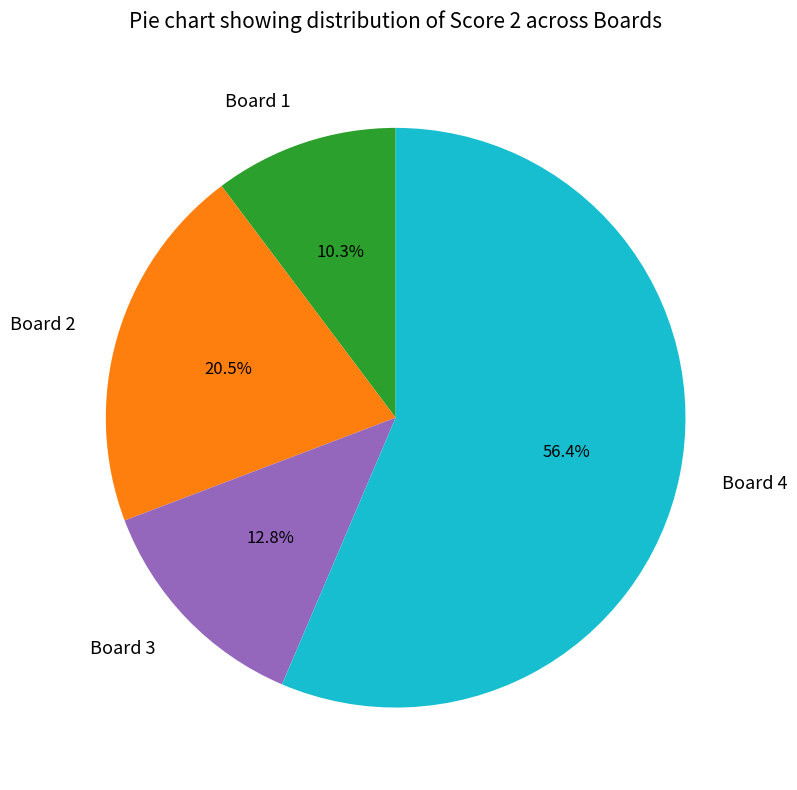

Which category has the biggest portion of the pie?

Board 4